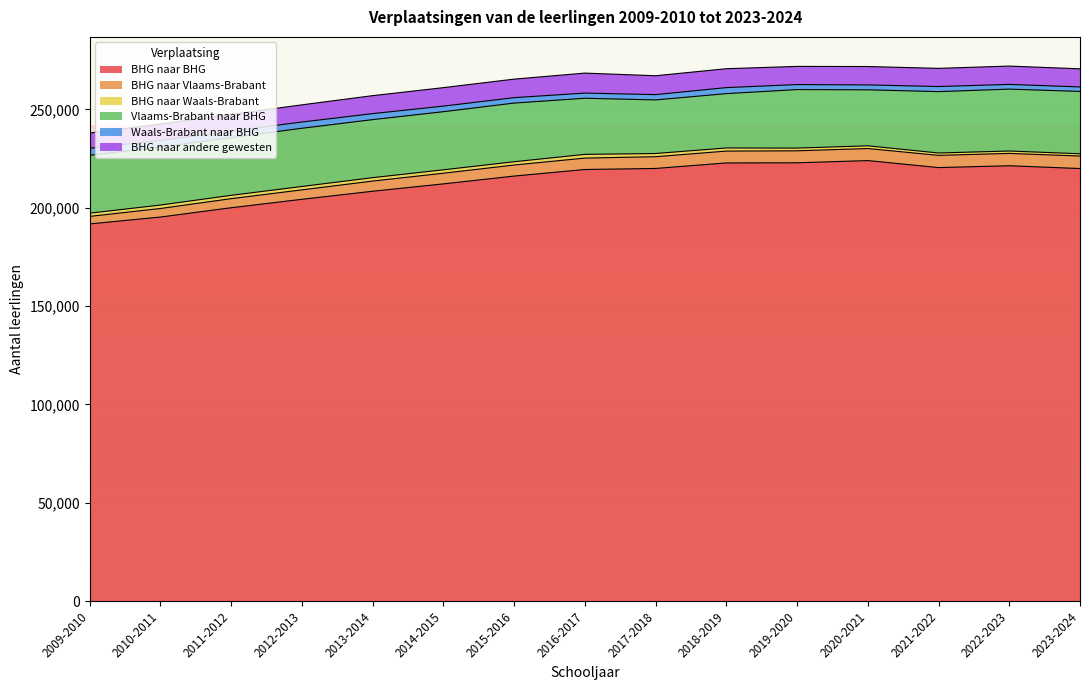

What are all the series names shown in the legend?

BHG naar BHG, BHG naar Vlaams-Brabant, BHG naar Waals-Brabant, Vlaams-Brabant naar BHG, Waals-Brabant naar BHG, BHG naar andere gewesten